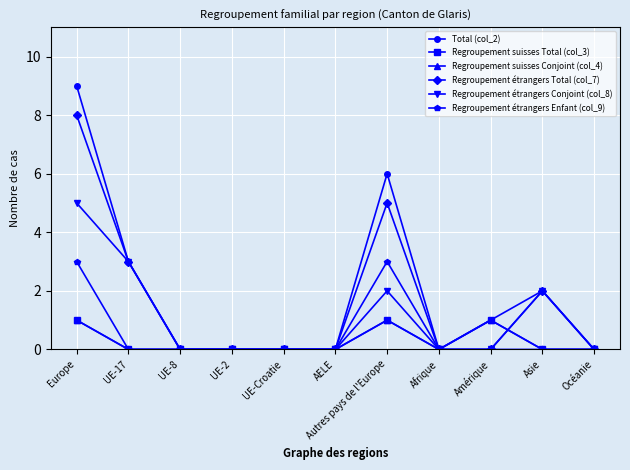

Reading right to left, list all the values displayed in this chart.

Total (col_2): 0	2	1	0	6	0	0	0	0	3	9
Regroupement suisses Total (col_3): 0	0	1	0	1	0	0	0	0	0	1
Regroupement suisses Conjoint (col_4): 0	0	1	0	1	0	0	0	0	0	1
Regroupement étrangers Total (col_7): 0	2	0	0	5	0	0	0	0	3	8
Regroupement étrangers Conjoint (col_8): 0	2	0	0	2	0	0	0	0	3	5
Regroupement étrangers Enfant (col_9): 0	0	0	0	3	0	0	0	0	0	3